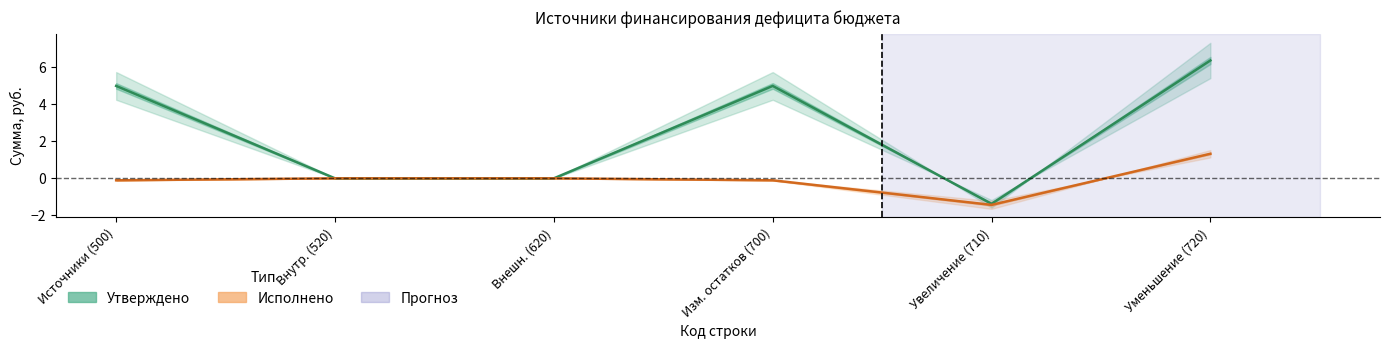

The value of Исполнено at Уменьшение (720) is 1.3. True or false?

True